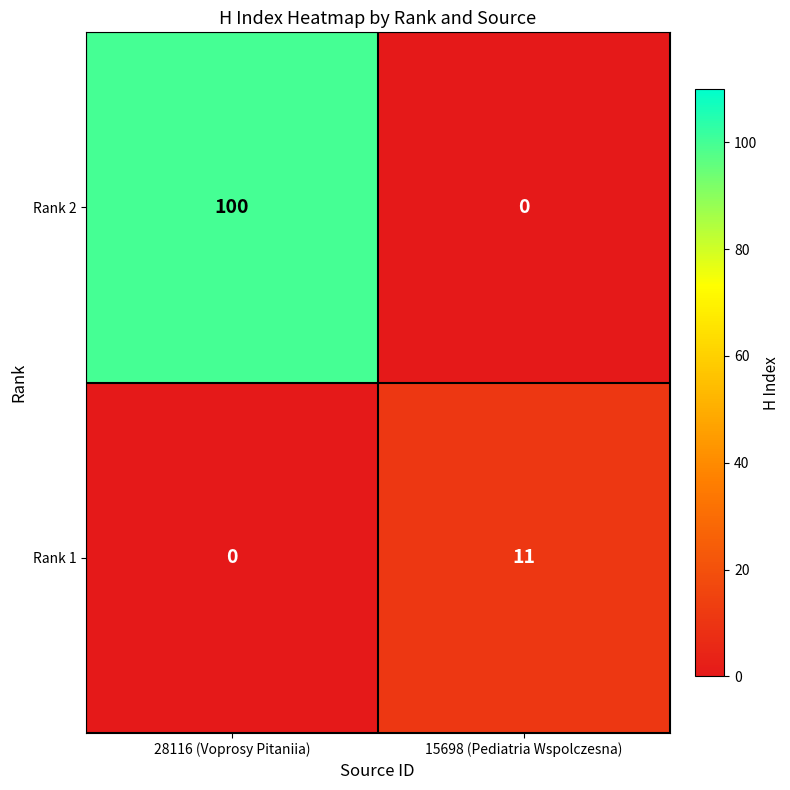

Rank the series at 15698 (Pediatria Wspolczesna) from highest to lowest value.

Rank 1, Rank 2